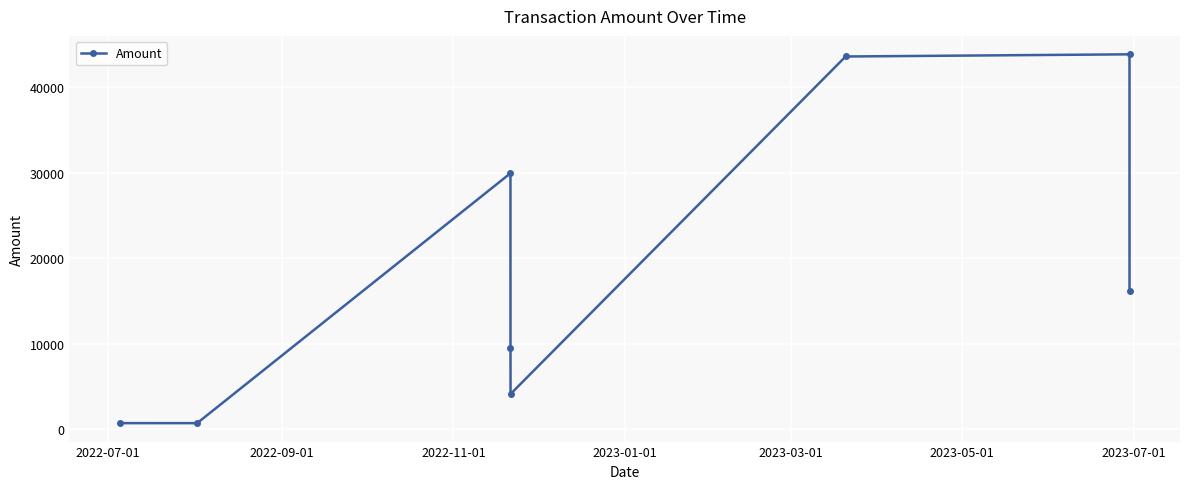

What is the difference between the maximum and minimum values?

43160.7